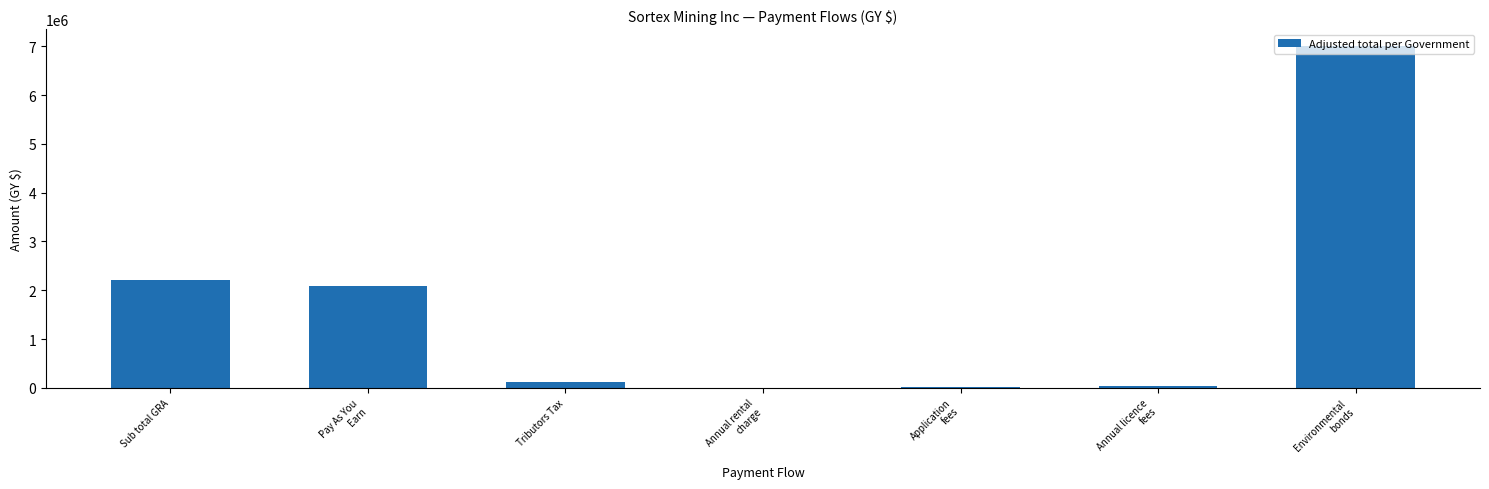

What is the sum of all values?

11489462